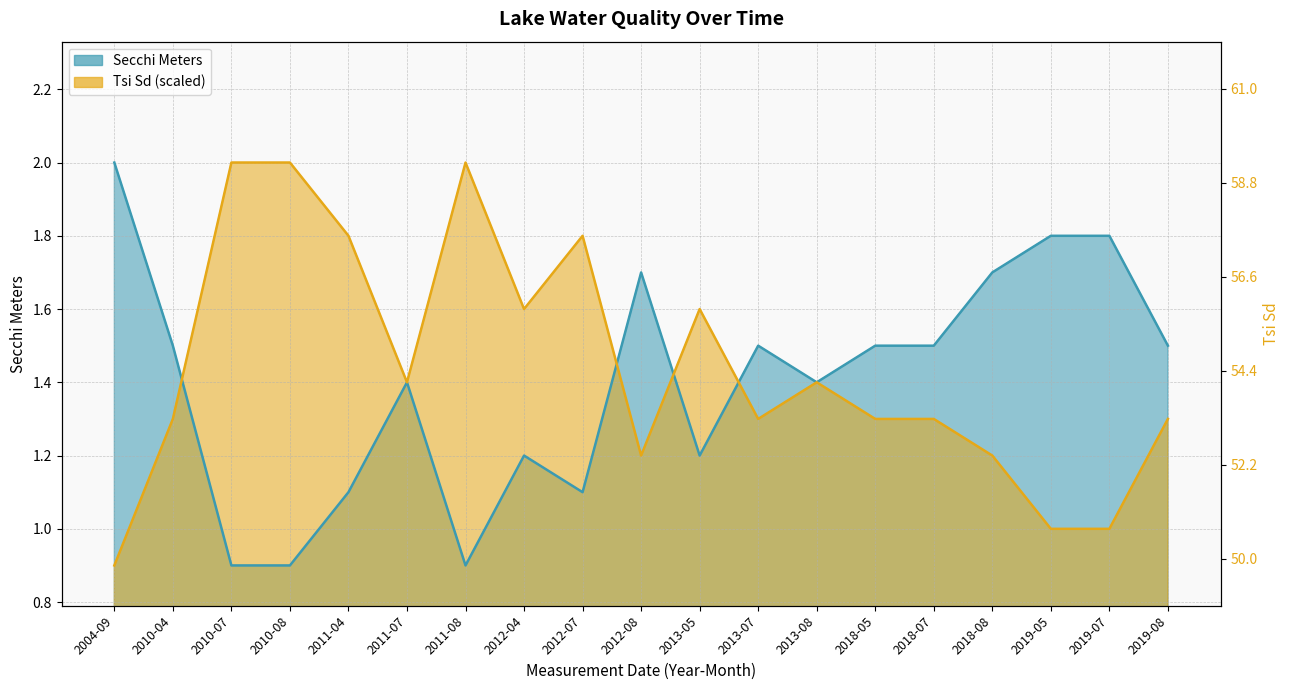

Is it true that Secchi equals 0.5 at 2010-07?

False